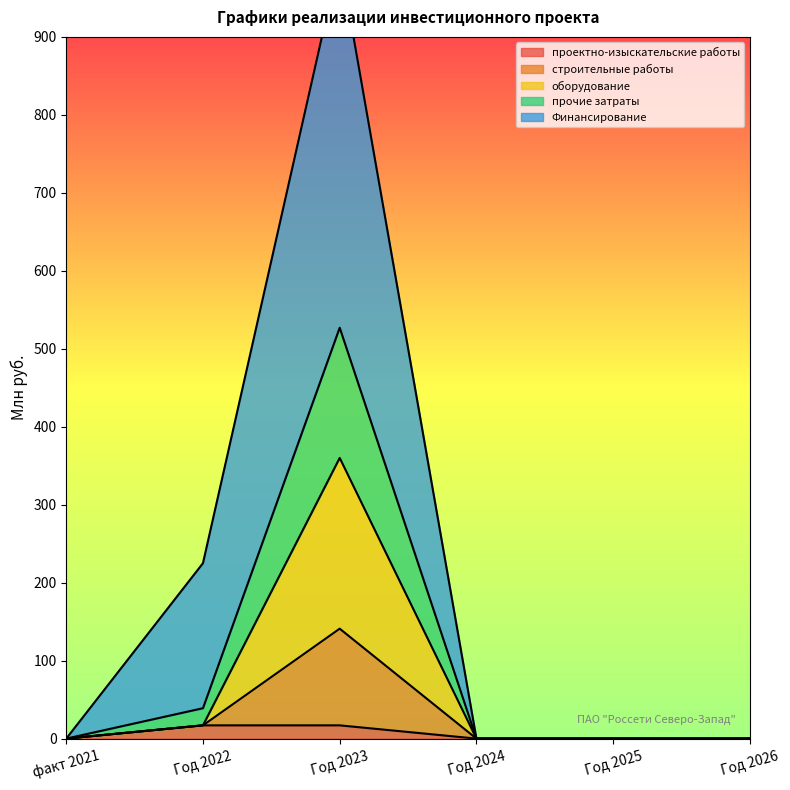

At which label does оборудование reach its minimum?

факт 2021